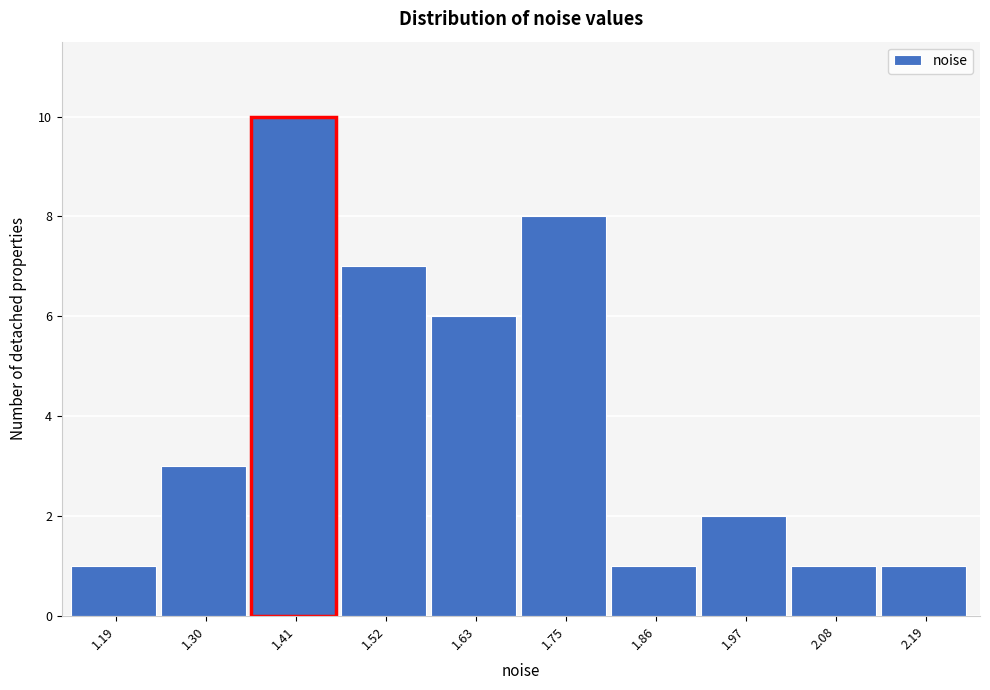

Reading left to right, transcribe this chart: for each bar, give the range it covers on the x-axis and its height. Neither the bar edges nor the heights are printed on the chart, so give them approximately, as read against the axes.

1.14 to 1.24: 1
1.24 to 1.36: 3
1.36 to 1.46: 10
1.46 to 1.58: 7
1.58 to 1.68: 6
1.68 to 1.80: 8
1.80 to 1.92: 1
1.92 to 2.02: 2
2.02 to 2.14: 1
2.14 to 2.24: 1